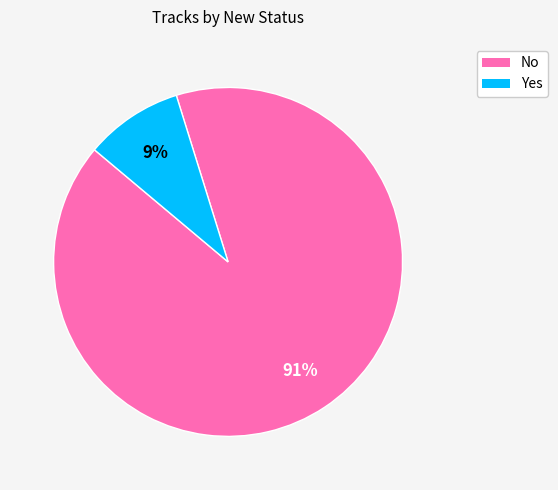

Combined, do Yes and No account for over 50%?

Yes